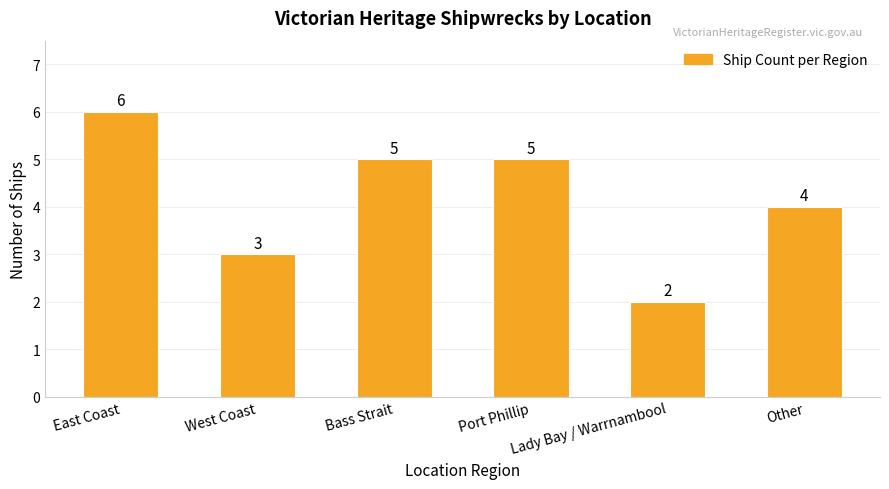

What is the sum of all values?

25